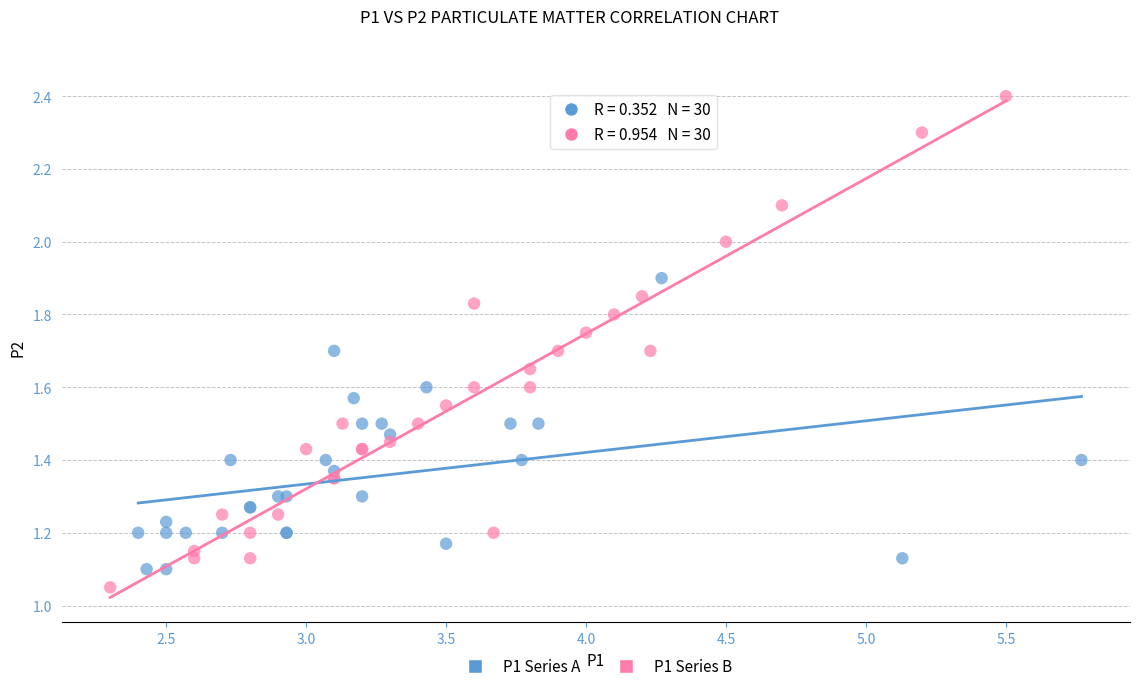

What are all the series names shown in the legend?

P1 Series A, P1 Series B